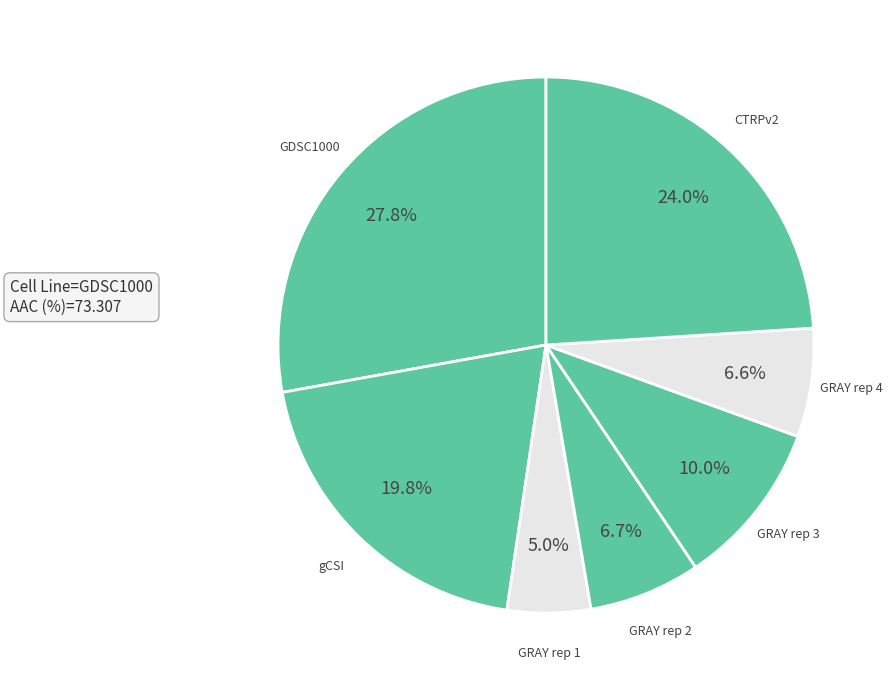

Count the number of slices in the pie.

7